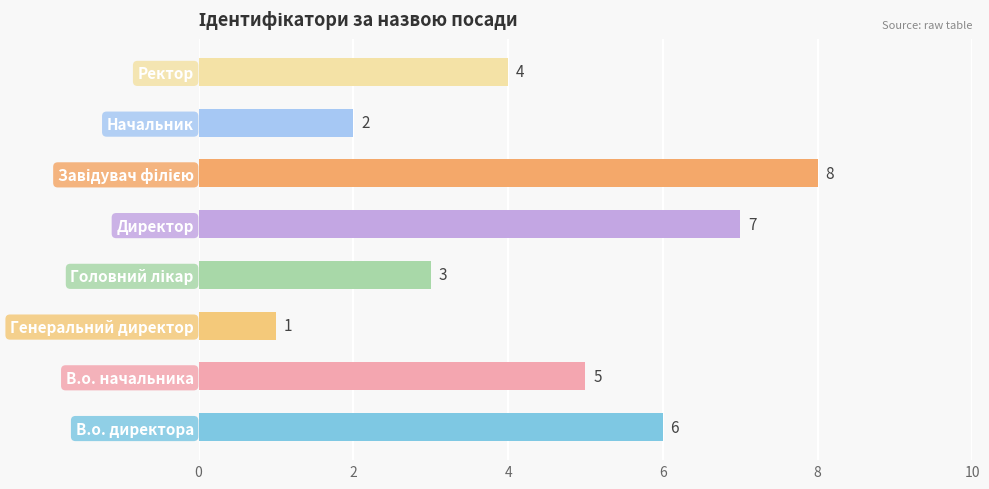

What is the sum of all values?

36